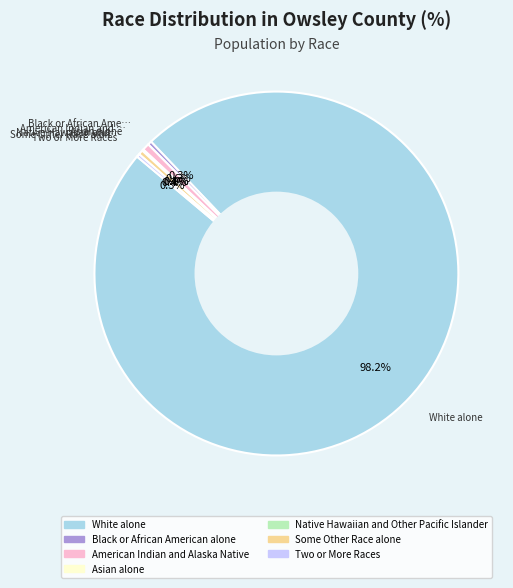

Rank the categories by value from highest to lowest.

White alone, American Indian and Alaska Native, Some Other Race alone, Black or African American alone, Two or More Races, Asian alone, Native Hawaiian and Other Pacific Islander